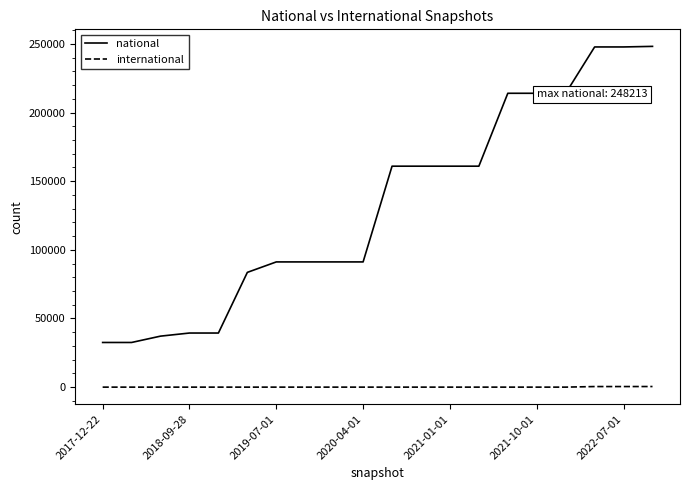

True or false: international and national intersect in this chart.

False